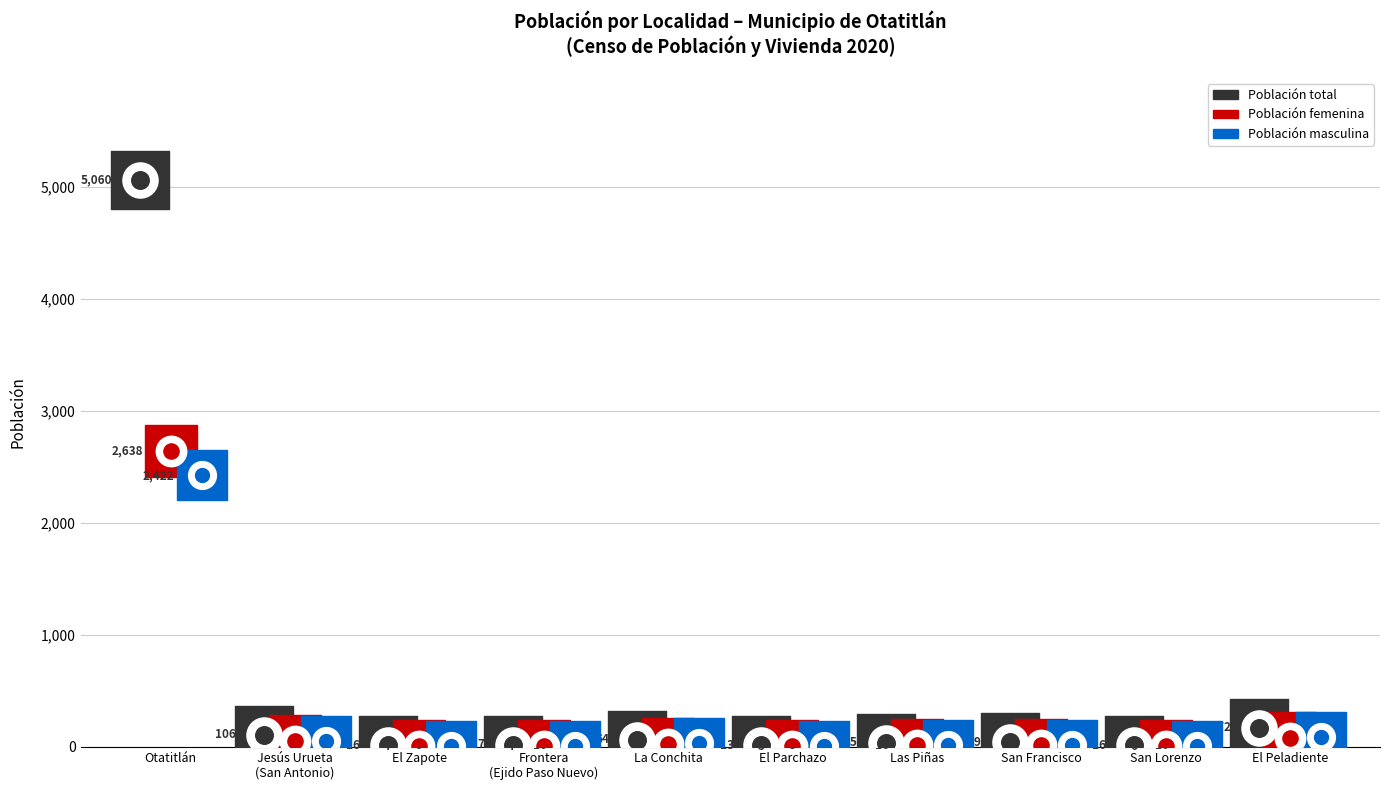

What are all the series names shown in the legend?

Población total, Población femenina, Población masculina